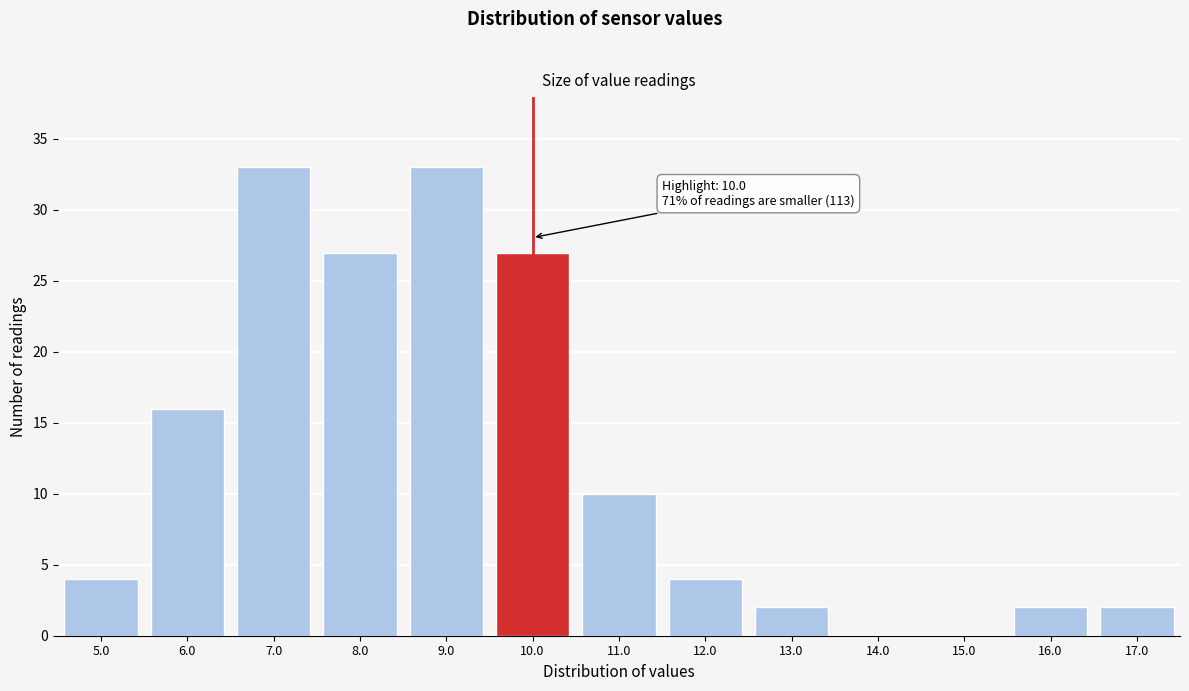

Reading left to right, what are all the values shown in this chart?

5.0=4	6.0=16	7.0=33	8.0=27	9.0=33	10.0=27	11.0=10	12.0=4	13.0=2	14.0=0	15.0=0	16.0=2	17.0=2